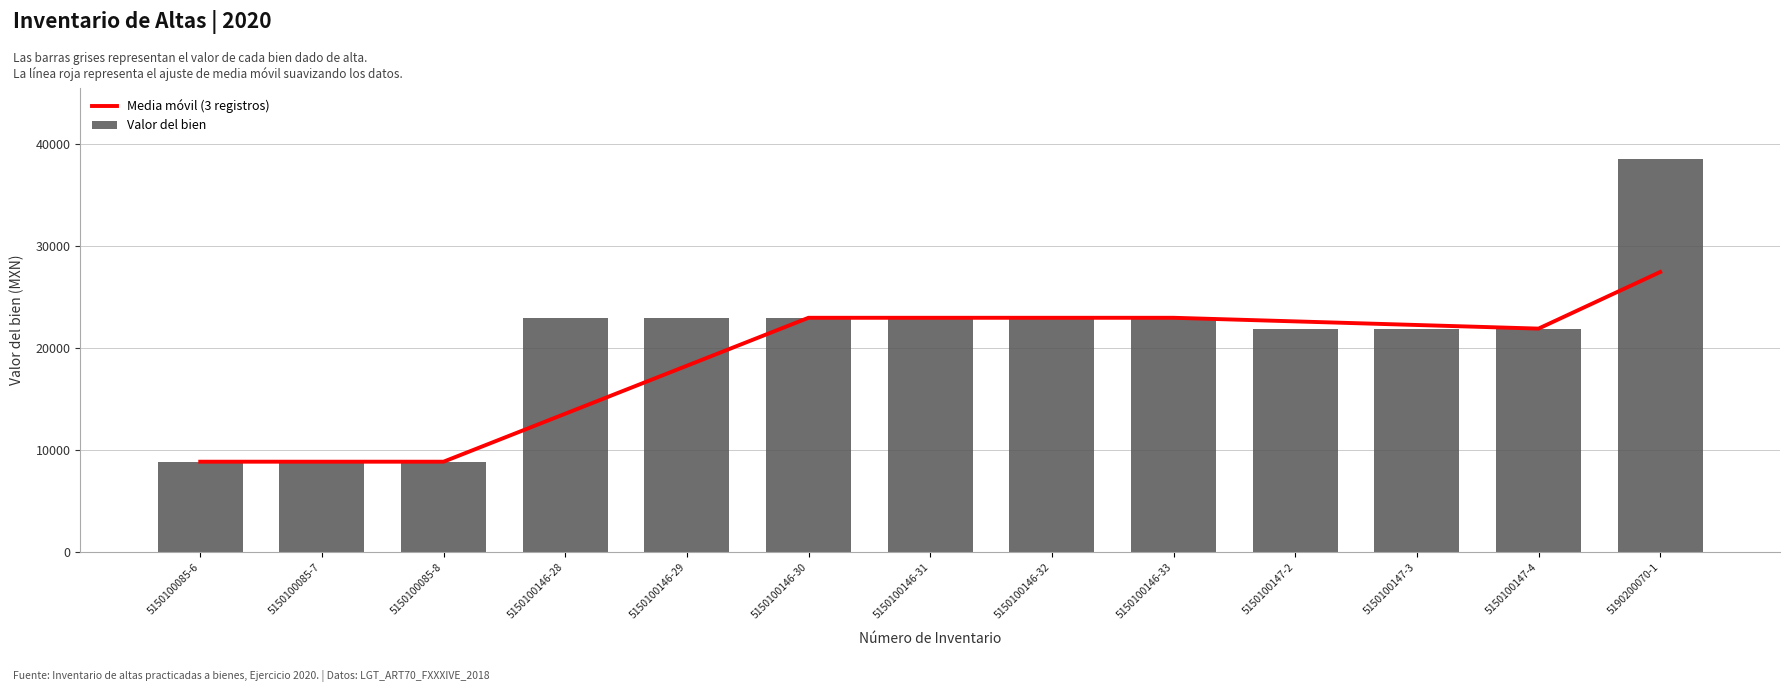

What is the label of the 10th bar from the left?

5150100147-2